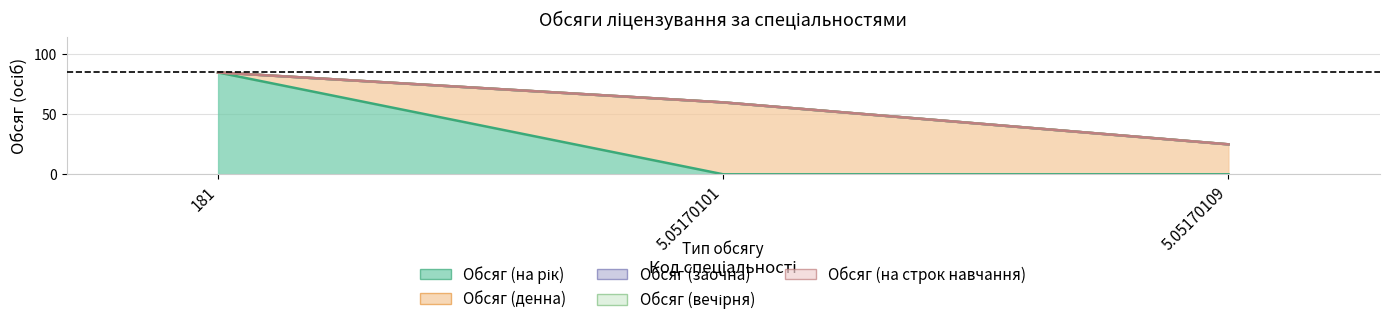

Reading left to right, transcribe all the data shown in this chart.

Обсяг (на рік): 85	0	0
Обсяг (денна): 0	60	25
Обсяг (заочна): 0	0	0
Обсяг (вечірня): 0	0	0
Обсяг (на строк навчання): 0	0	0